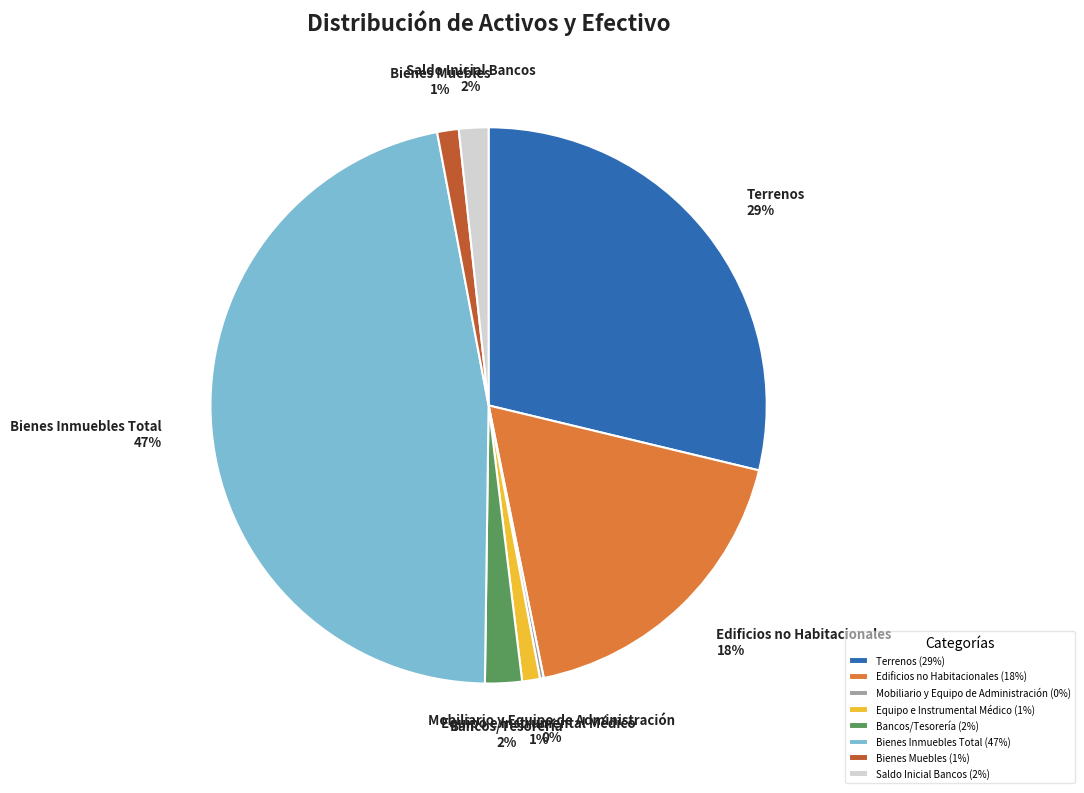

Do Equipo e Instrumental Médico and Edificios no Habitacionales together represent more than half of the pie?

No